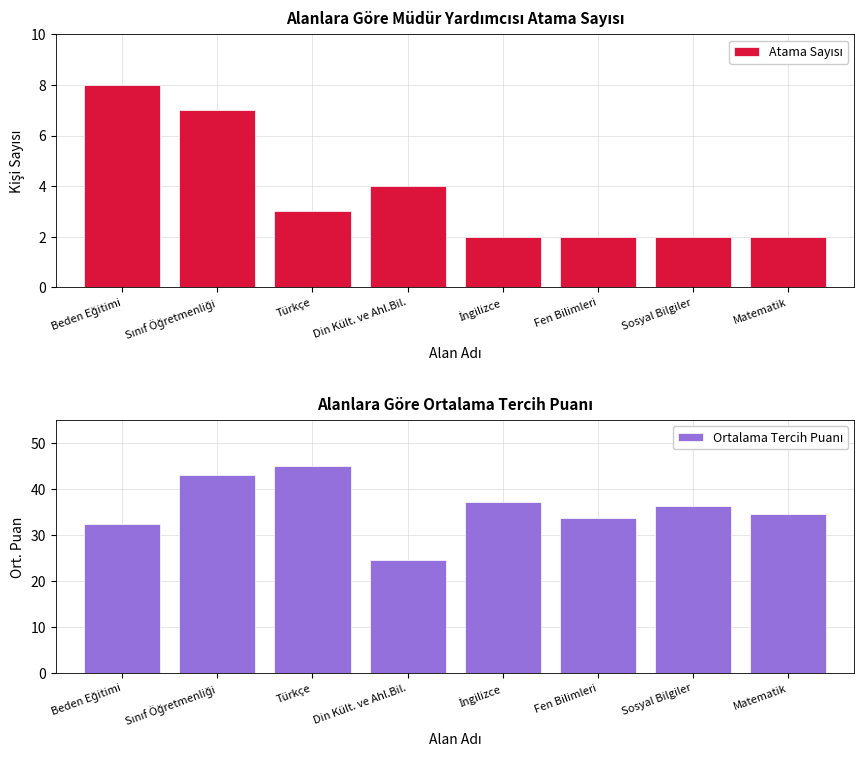

At how many categories does at least one series exceed 10?

8